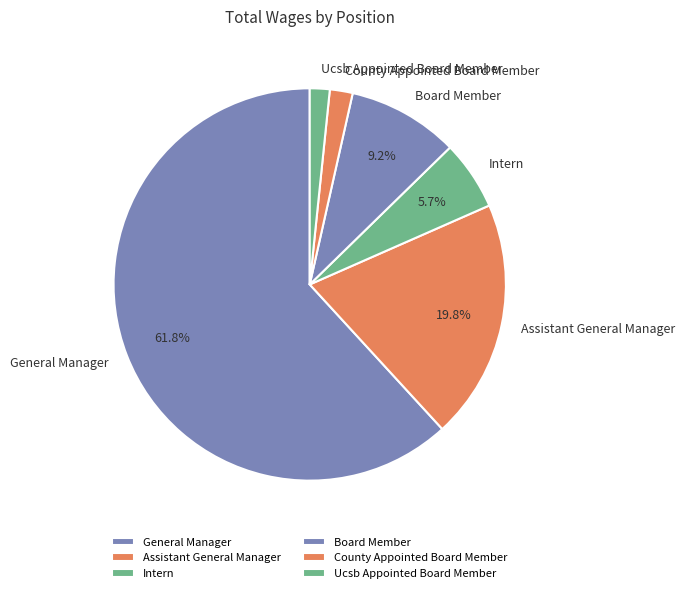

Which category has the biggest portion of the pie?

General Manager